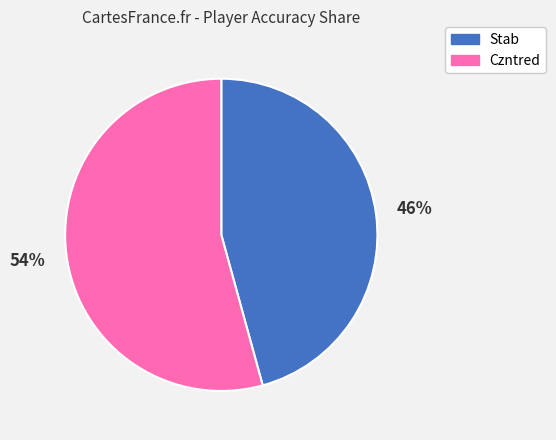

True or false: Czntred accounts for 49% of the total.

False